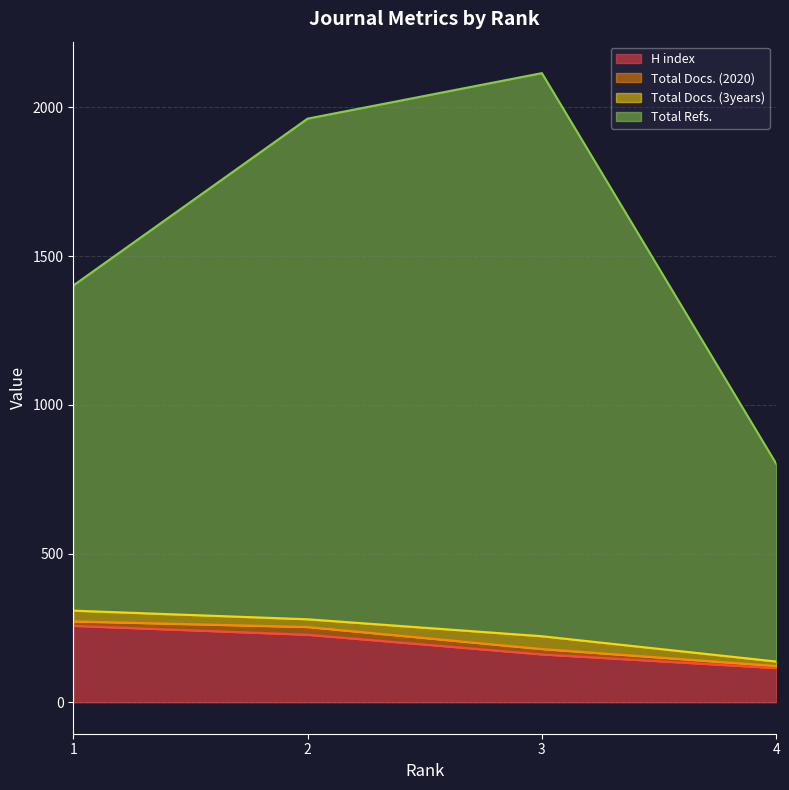

At which category does the chart reach its minimum across all series?

4